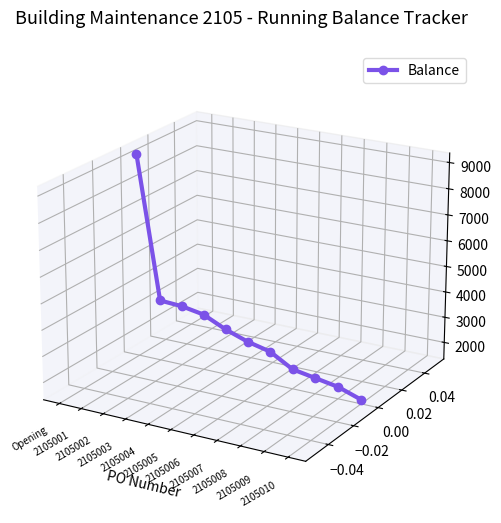

Is this an area chart (filled region under the line)?

No